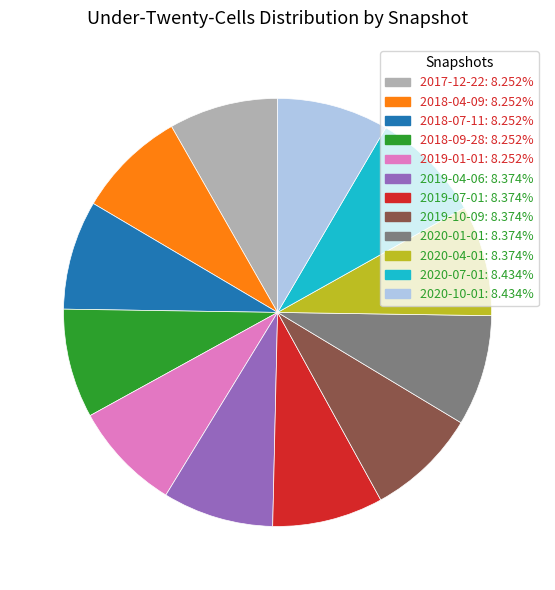

What is the ratio of the value at 2018-07-11: 8.252% to the value at 2018-04-09: 8.252%?

1.0